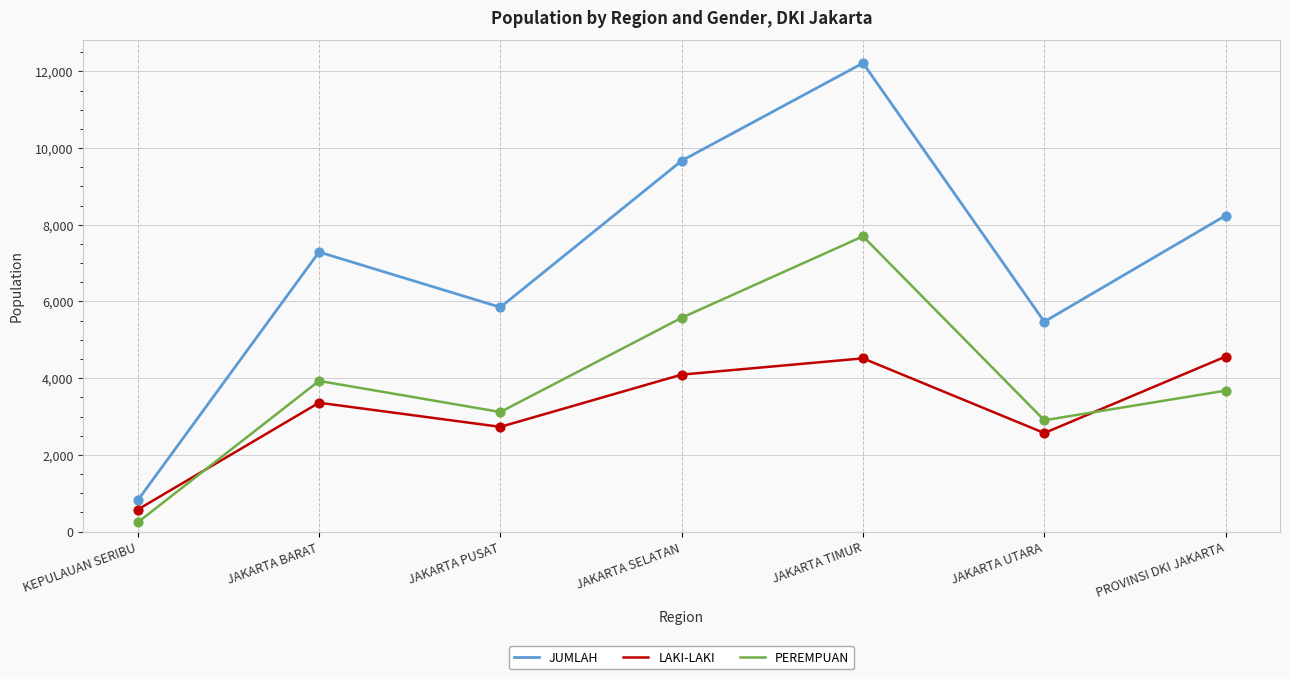

At how many categories does at least one series exceed 4631?

6